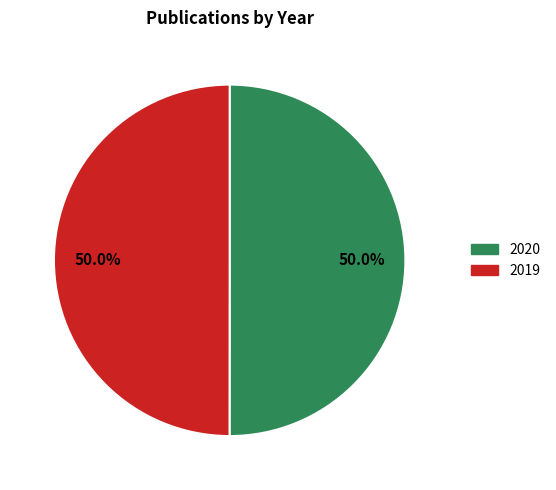

True or false: 2020 accounts for 50% of the total.

True